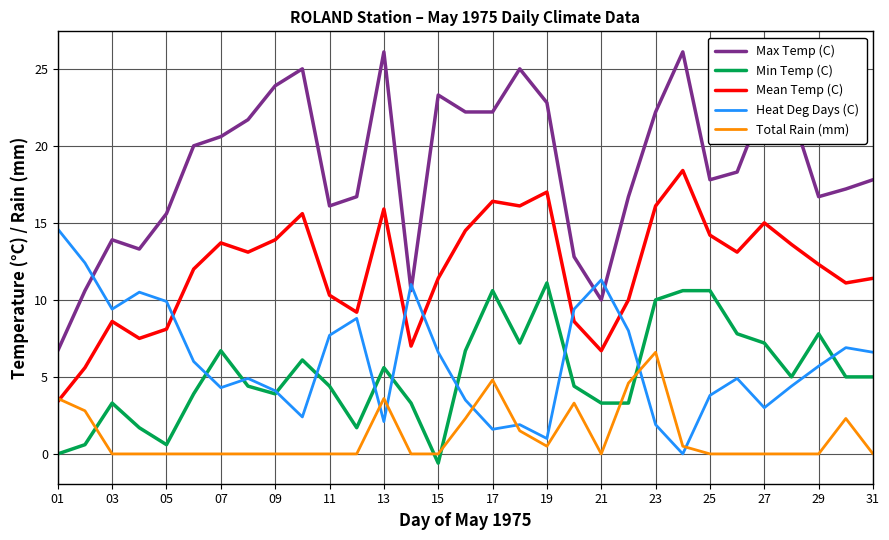

True or false: Mean Temp (C) and Min Temp (C) cross at least once.

False